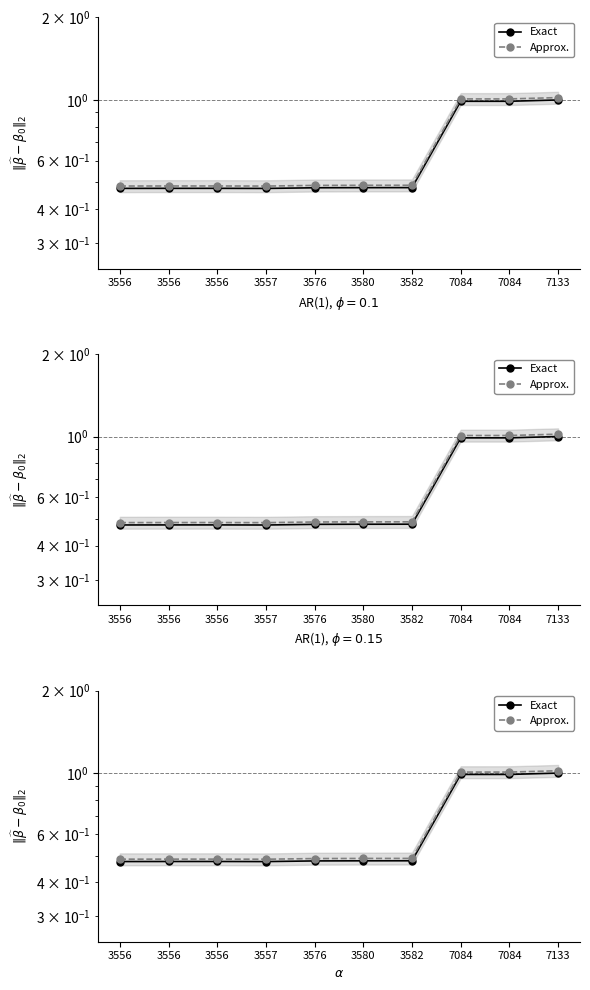

Read the Exact value at 3556.

0.5